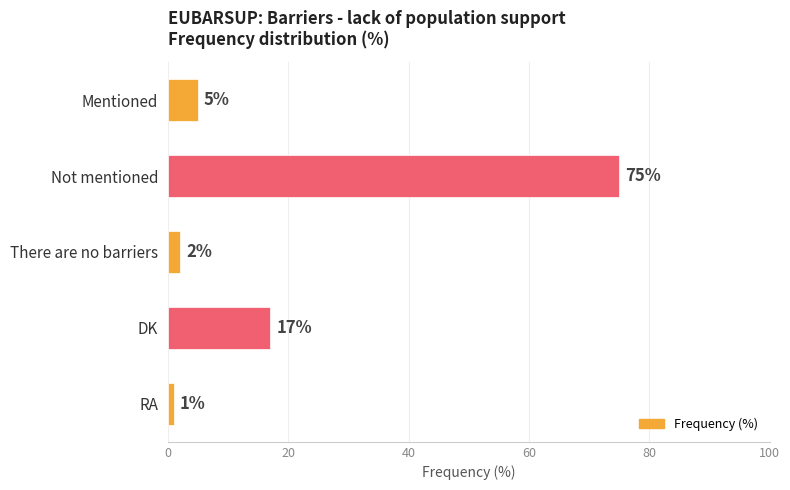

Are the bars horizontal?

Yes